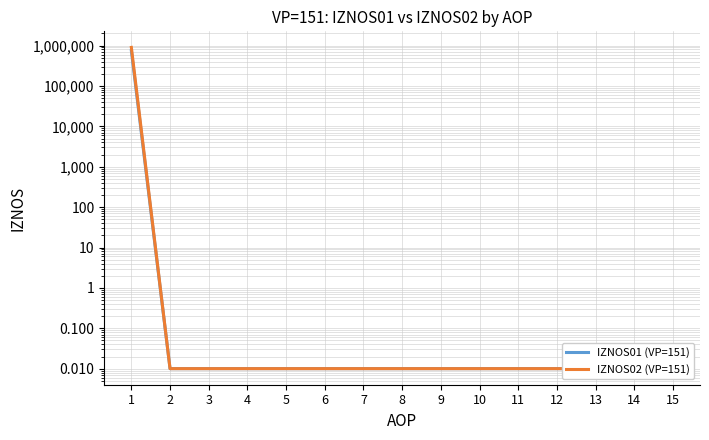

At how many categories does at least one series exceed 856362?

1